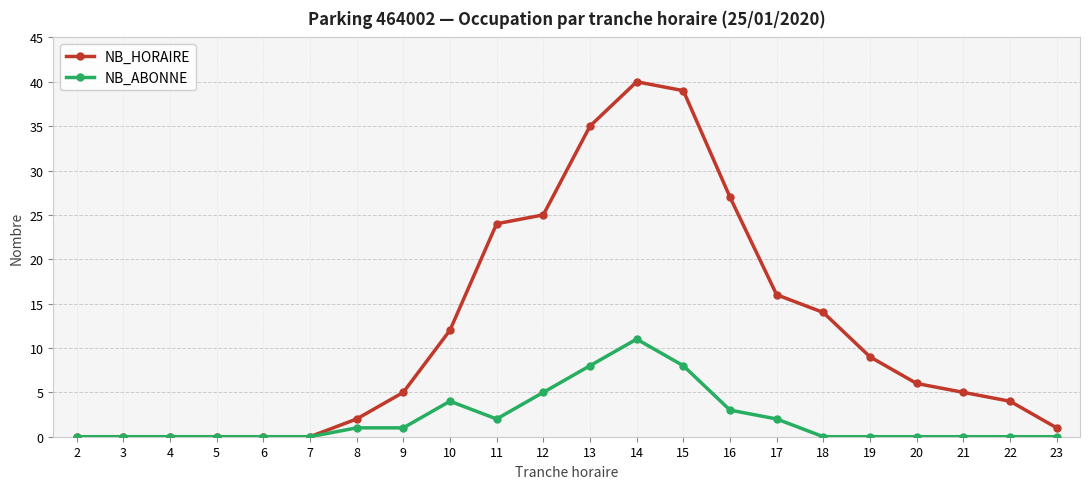

Is it true that NB_ABONNE equals 4 at 3?

False